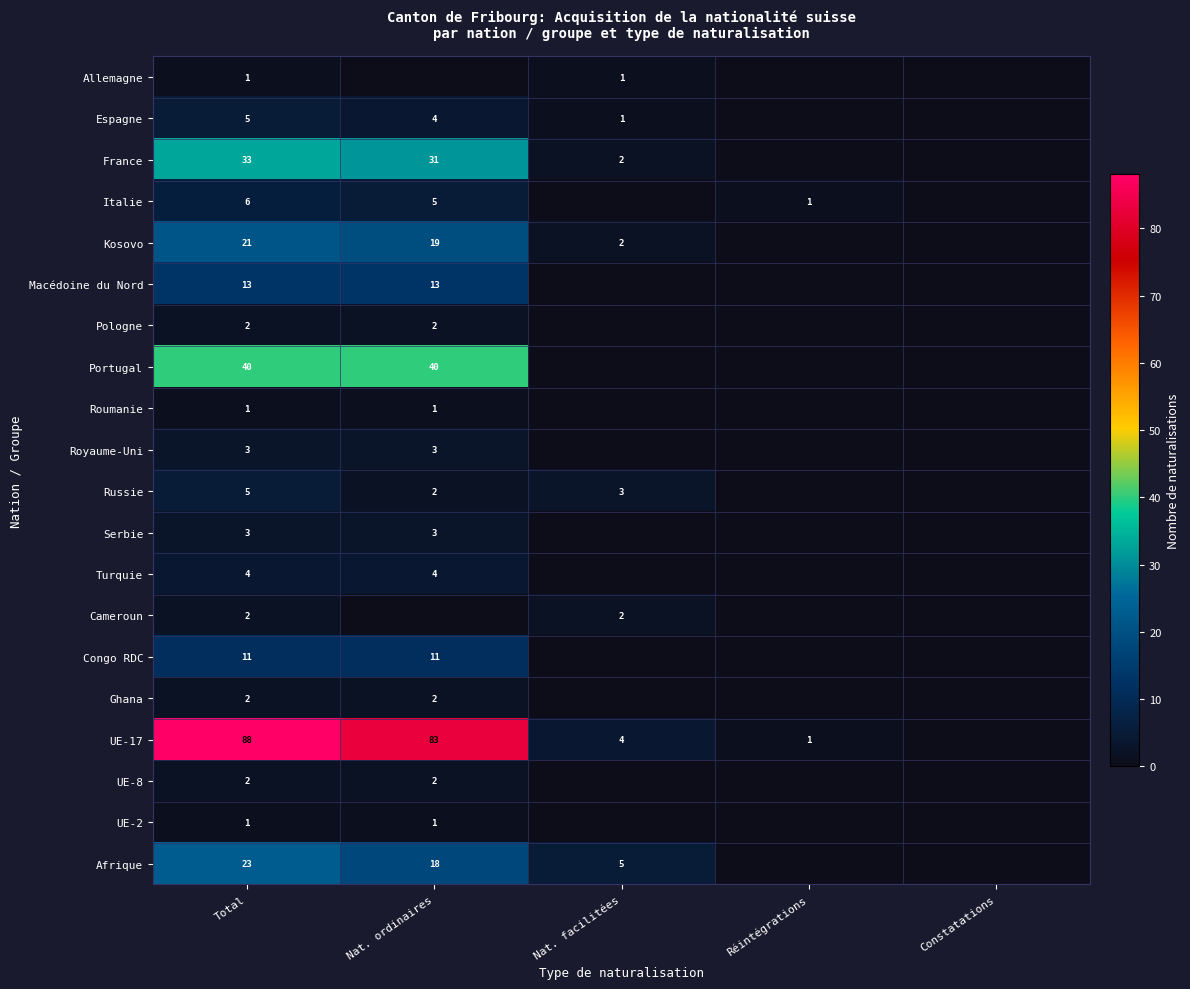

The Russie series shows 5 at Nat. facilitées. True or false?

False